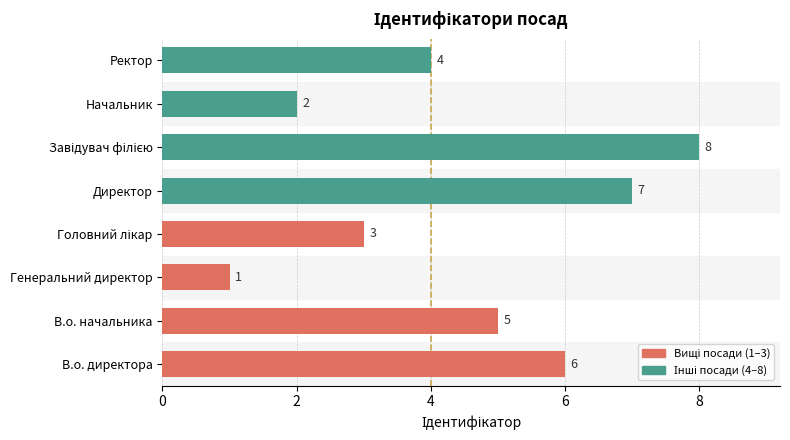

Which category has the lowest value across all series?

Генеральний директор